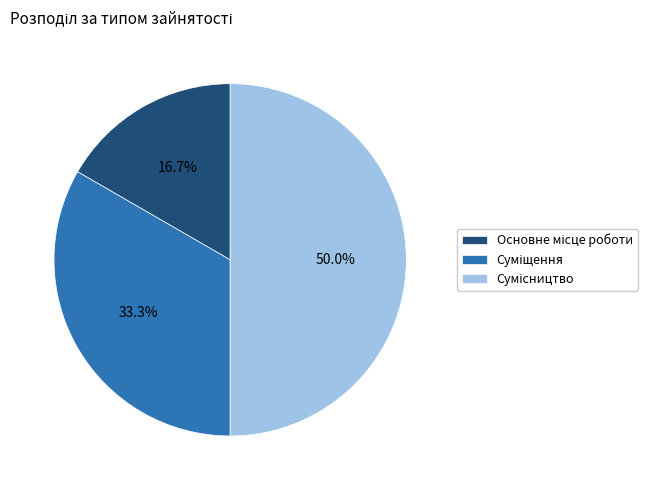

To the nearest percent, what is the difference between the largest and smallest slice percentages?

33%